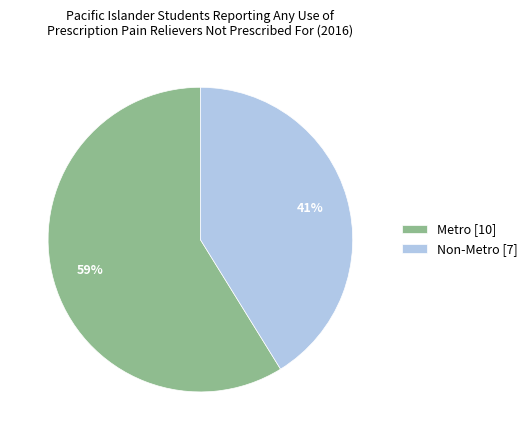

Combined, do Non-Metro [7] and Metro [10] account for over 50%?

Yes